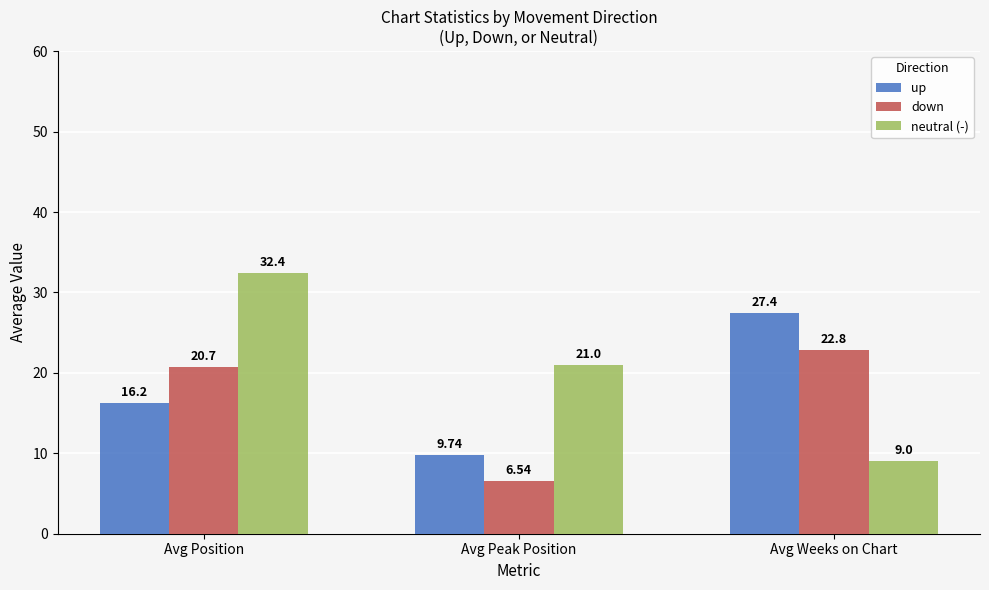

What is the label of the 1st bar from the right?

Avg Weeks on Chart